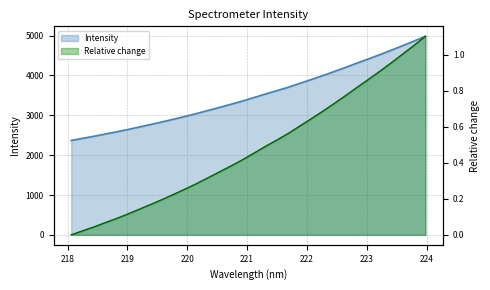

True or false: the data has more than 2 interior local peaks.

False